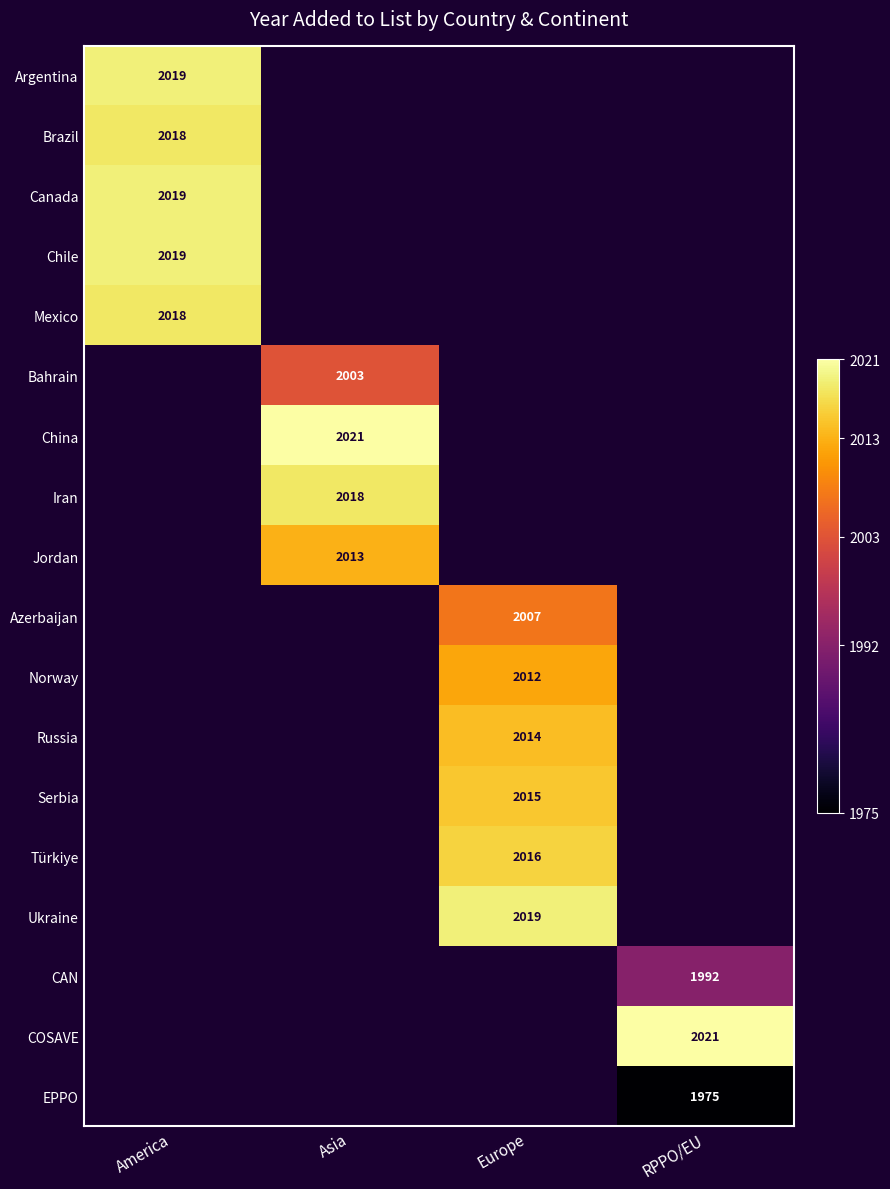

The value of China at Asia is 2021. True or false?

True